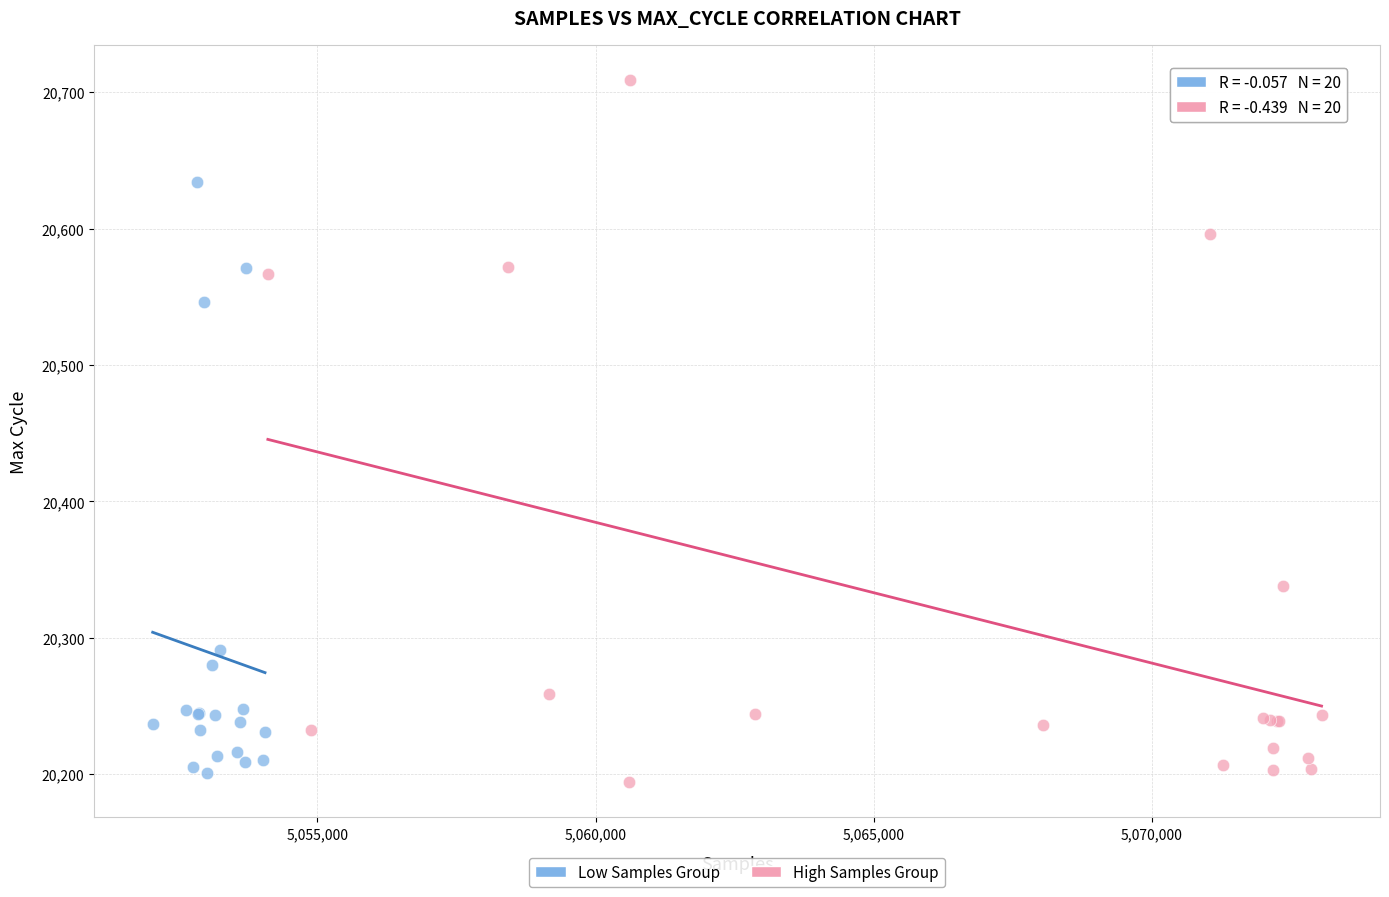

Which series contains the highest Y value?

High Samples Group